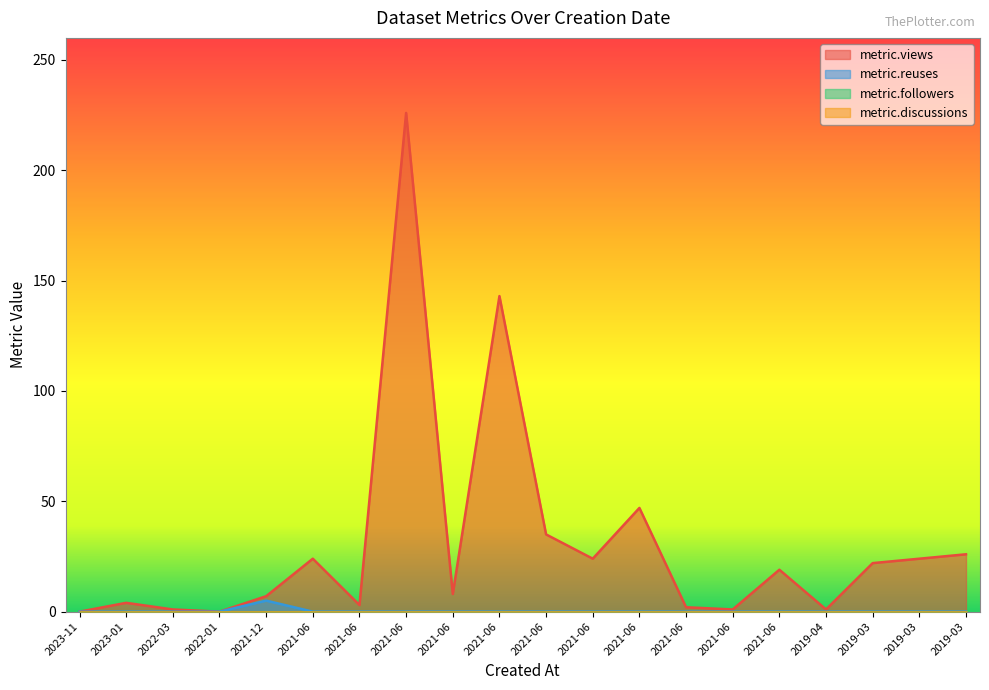

How many interior local peaks does the metric.reuses series have?

1